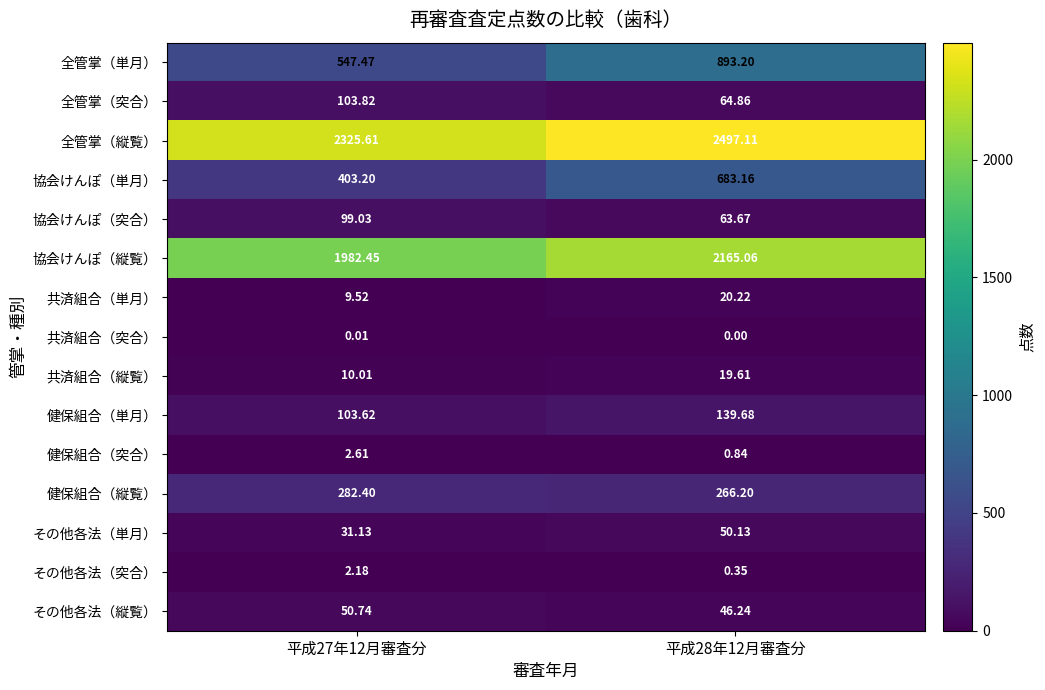

Which category has the lowest value across all series?

平成28年12月審査分